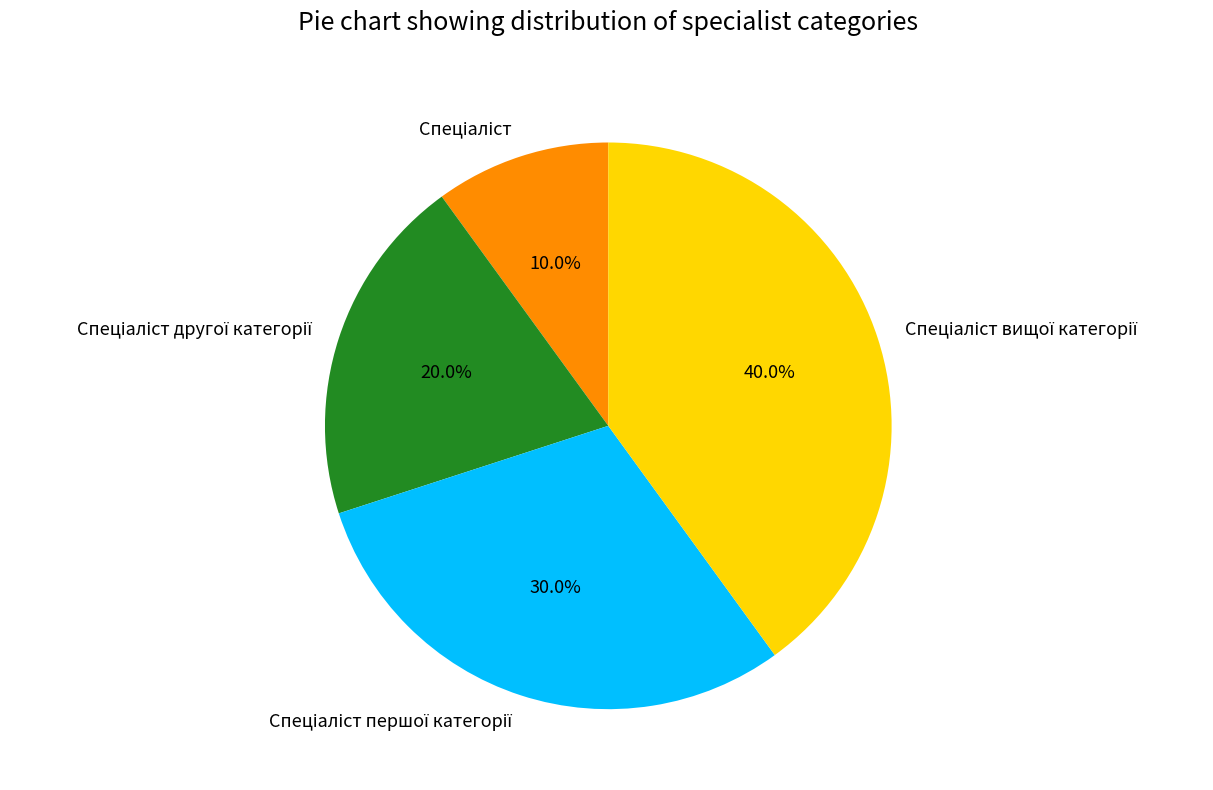

Is there a majority slice in this chart?

No